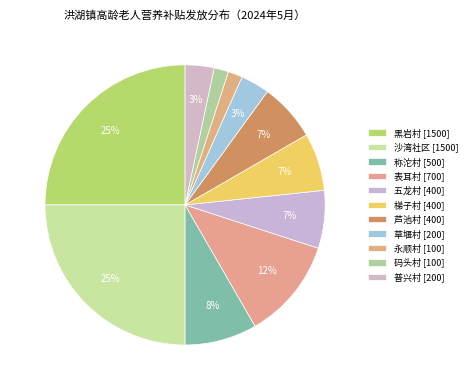

Approximately how many times larger is the value at 芦池村 compared to 普兴村?

2.0